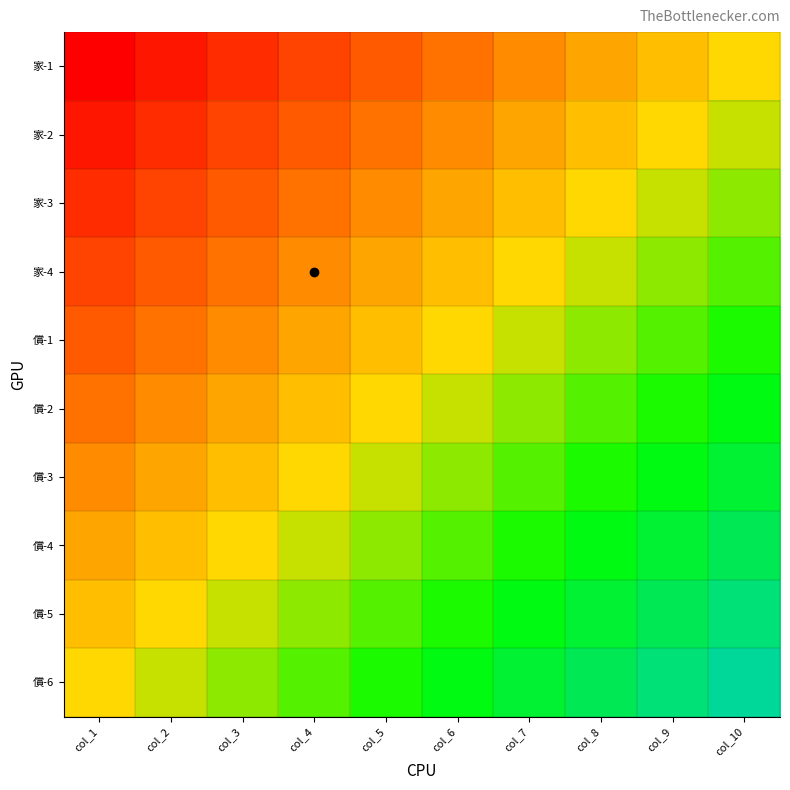

Reading left to right, list all the values displayed in this chart.

家-1: col_1=-1.0	col_2=-0.9	col_3=-0.8	col_4=-0.7	col_5=-0.6	col_6=-0.4	col_7=-0.3	col_8=-0.2	col_9=-0.1	col_10=0.0
家-2: col_1=-0.9	col_2=-0.8	col_3=-0.7	col_4=-0.6	col_5=-0.4	col_6=-0.3	col_7=-0.2	col_8=-0.1	col_9=0.0	col_10=0.1
家-3: col_1=-0.8	col_2=-0.7	col_3=-0.6	col_4=-0.4	col_5=-0.3	col_6=-0.2	col_7=-0.1	col_8=0.0	col_9=0.1	col_10=0.2
家-4: col_1=-0.7	col_2=-0.6	col_3=-0.4	col_4=-0.3	col_5=-0.2	col_6=-0.1	col_7=0.0	col_8=0.1	col_9=0.2	col_10=0.3
償-1: col_1=-0.6	col_2=-0.4	col_3=-0.3	col_4=-0.2	col_5=-0.1	col_6=0.0	col_7=0.1	col_8=0.2	col_9=0.3	col_10=0.4
償-2: col_1=-0.4	col_2=-0.3	col_3=-0.2	col_4=-0.1	col_5=0.0	col_6=0.1	col_7=0.2	col_8=0.3	col_9=0.4	col_10=0.6
償-3: col_1=-0.3	col_2=-0.2	col_3=-0.1	col_4=0.0	col_5=0.1	col_6=0.2	col_7=0.3	col_8=0.4	col_9=0.6	col_10=0.7
償-4: col_1=-0.2	col_2=-0.1	col_3=0.0	col_4=0.1	col_5=0.2	col_6=0.3	col_7=0.4	col_8=0.6	col_9=0.7	col_10=0.8
償-5: col_1=-0.1	col_2=0.0	col_3=0.1	col_4=0.2	col_5=0.3	col_6=0.4	col_7=0.6	col_8=0.7	col_9=0.8	col_10=0.9
償-6: col_1=0.0	col_2=0.1	col_3=0.2	col_4=0.3	col_5=0.4	col_6=0.6	col_7=0.7	col_8=0.8	col_9=0.9	col_10=1.0